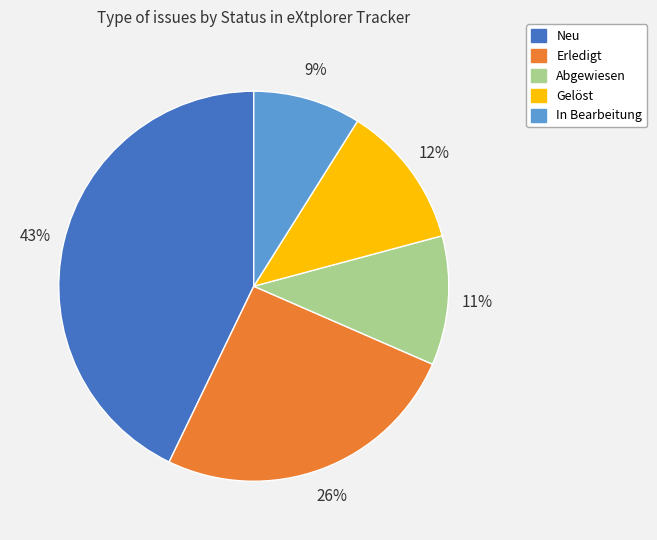

Which has a higher value, Neu or Gelöst?

Neu